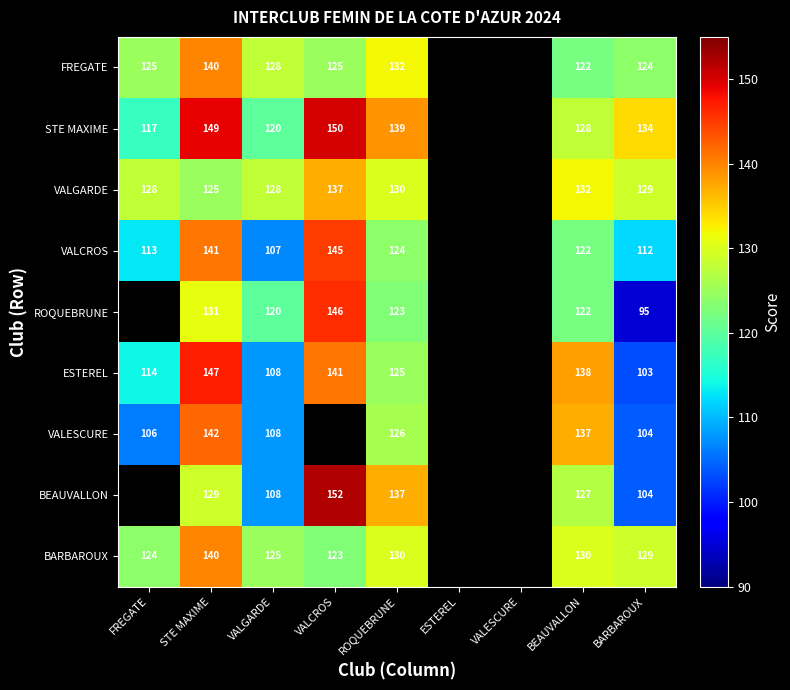

What is the spread (max minus min) of values at STE MAXIME?

24